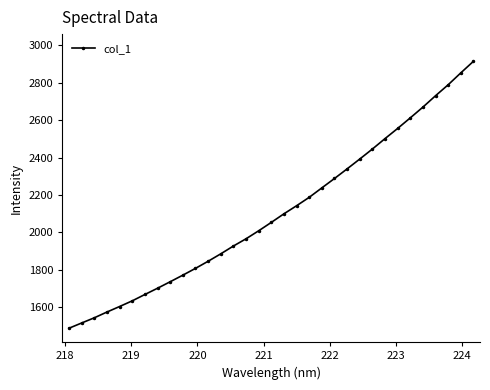

How many categories are shown in the chart?

33